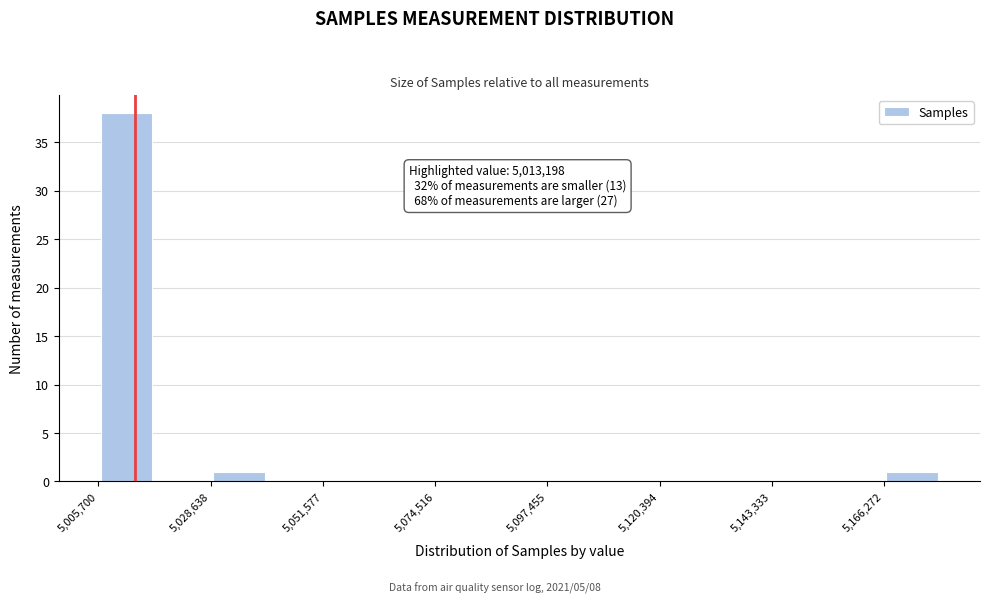

Read against the x-axis, roughly where is the centre of the tallest bar?

5010000